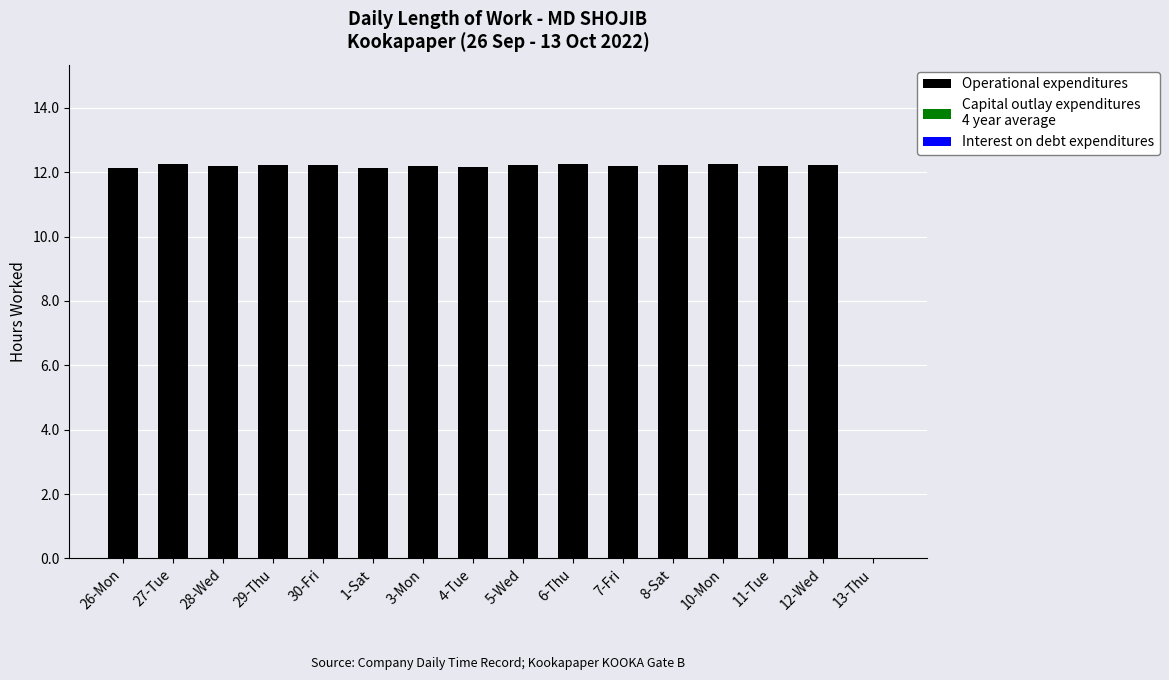

What is the greatest value displayed?

12.3